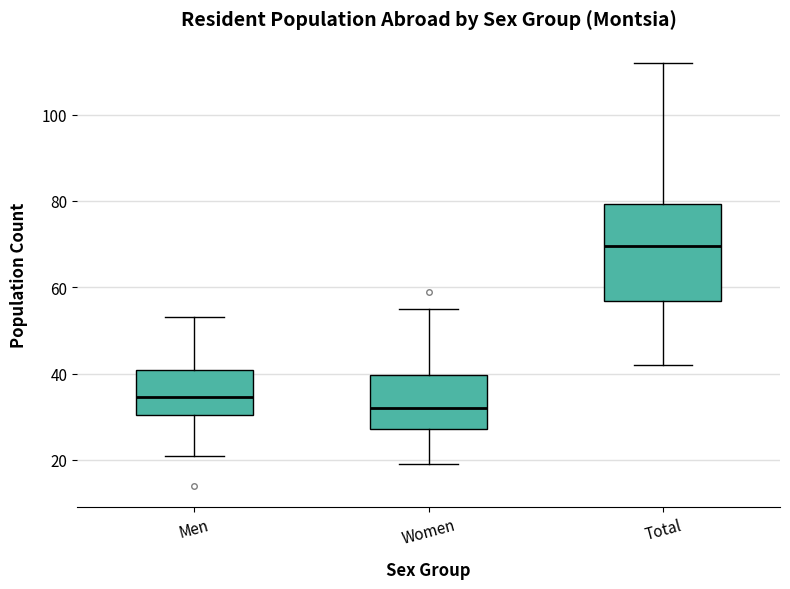

Reading left to right, transcribe this box plot: for each box, give where its median line is, the range the box spans, and where its two whiskers end, as read against the y-axis. The values are not printed on the chart, so give them approximately, as read against the axis.

Men: median 34, box 30 to 40, whiskers 22 to 54
Women: median 32, box 28 to 40, whiskers 20 to 56
Total: median 70, box 56 to 80, whiskers 42 to 112